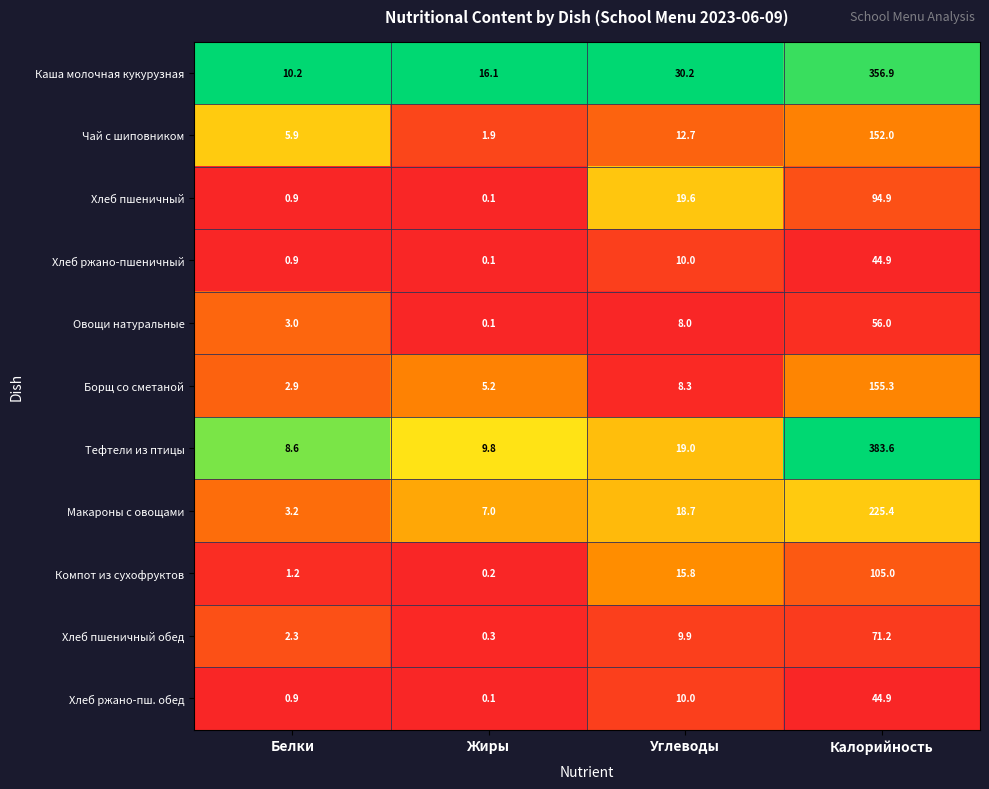

Between Белки and Углеводы, which series saw the biggest shift?

Каша молочная кукурузная